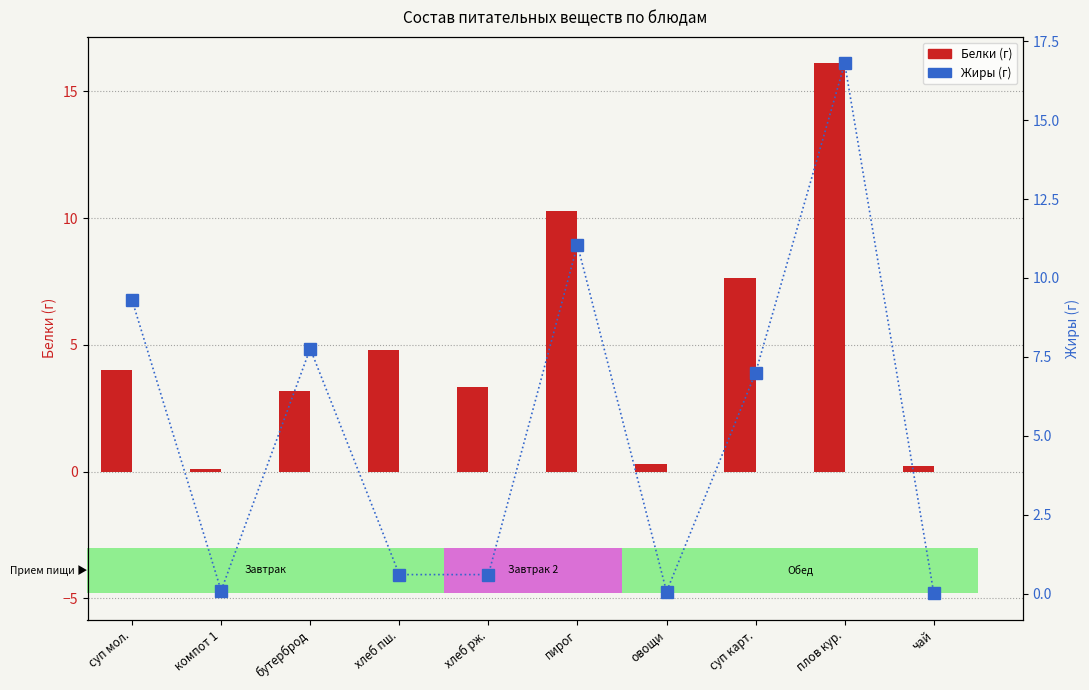

At which label does Белки reach its minimum?

компот 1